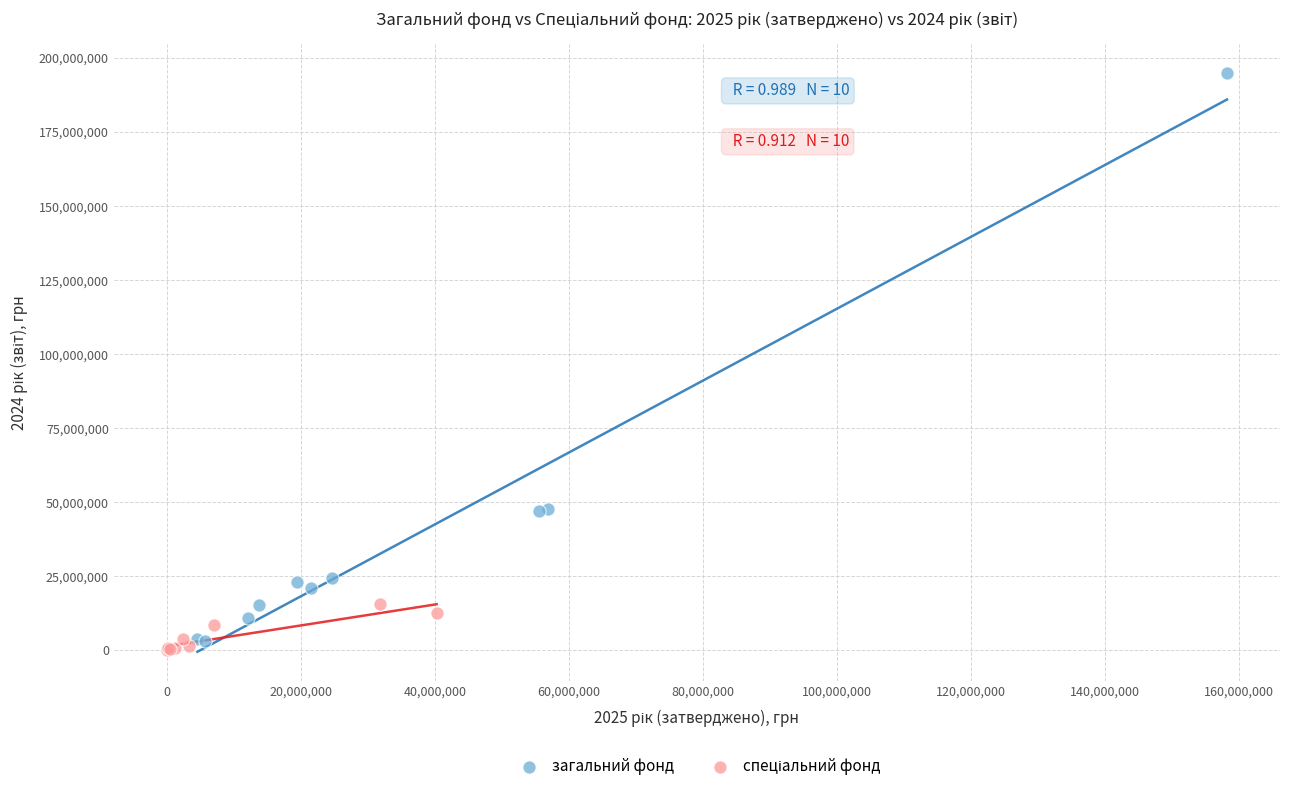

Which series has the largest Y range (max minus min)?

загальний фонд